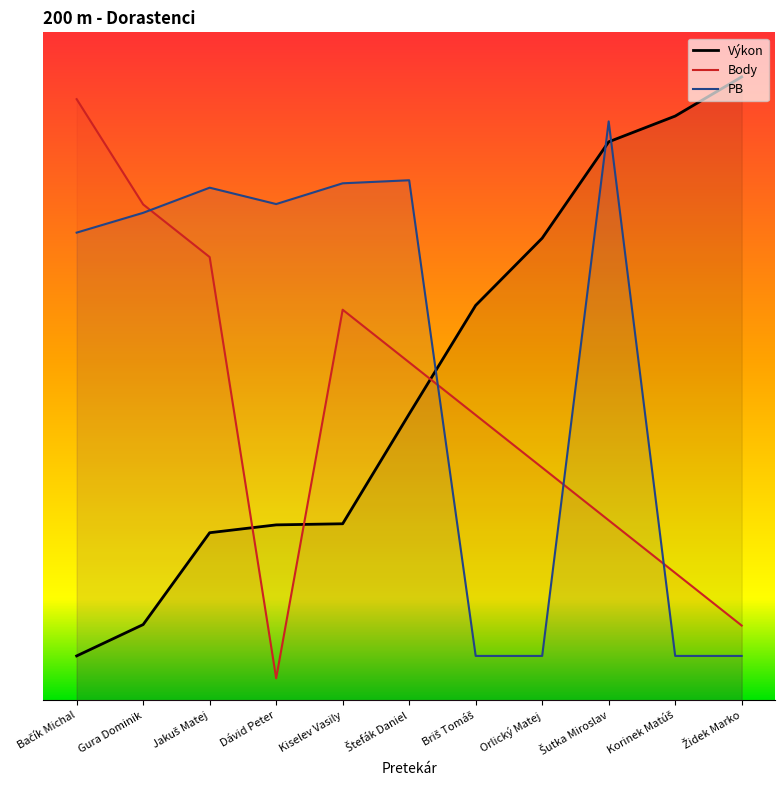

How many lines are shown in the chart?

3